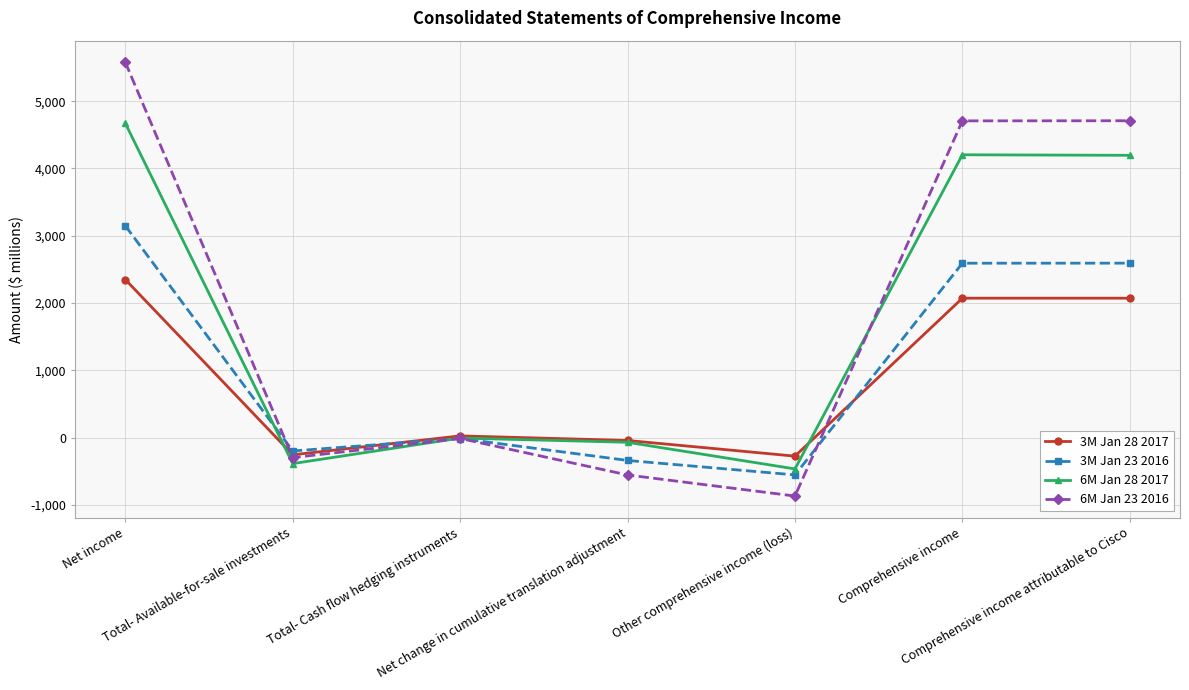

What is the value of the 6M Jan 23 2016 point at the 5th from the left?

-870